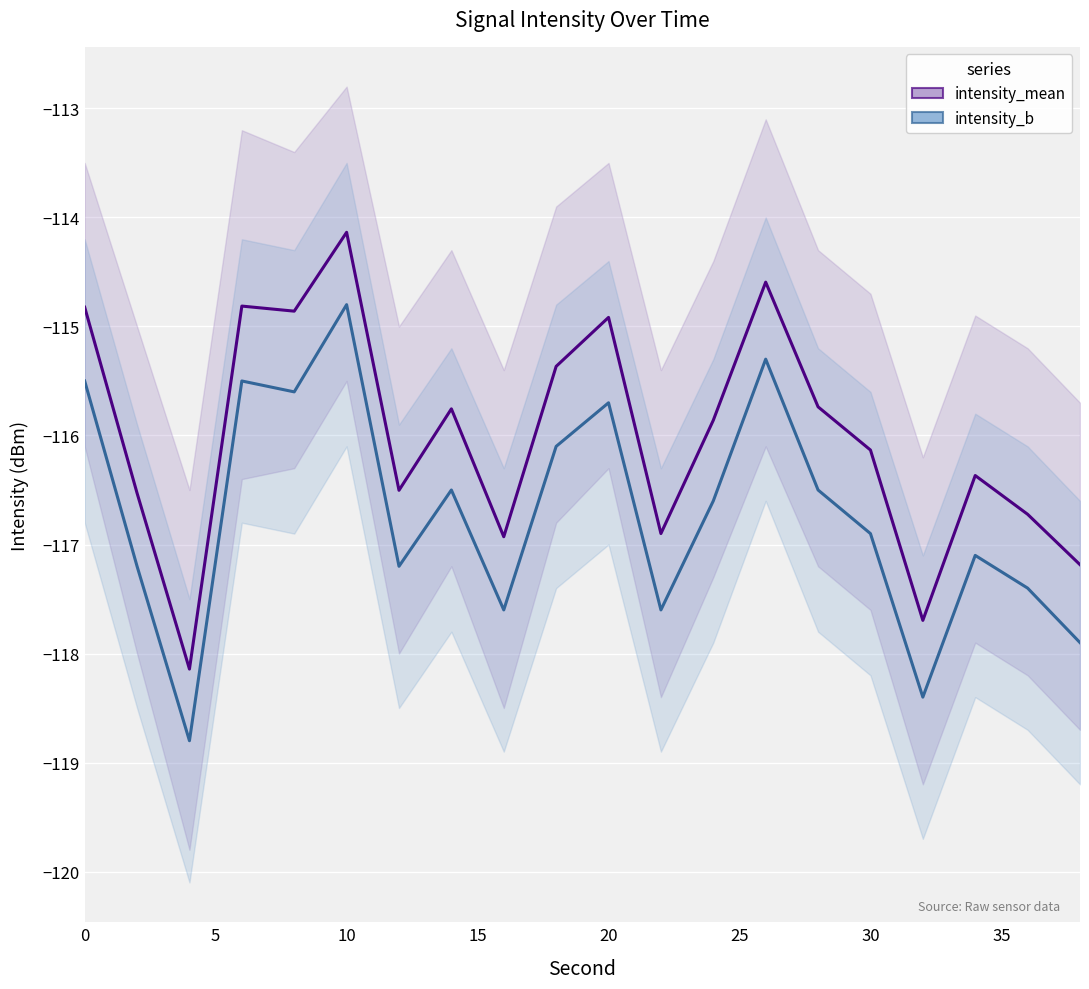

How many lines are shown in the chart?

2